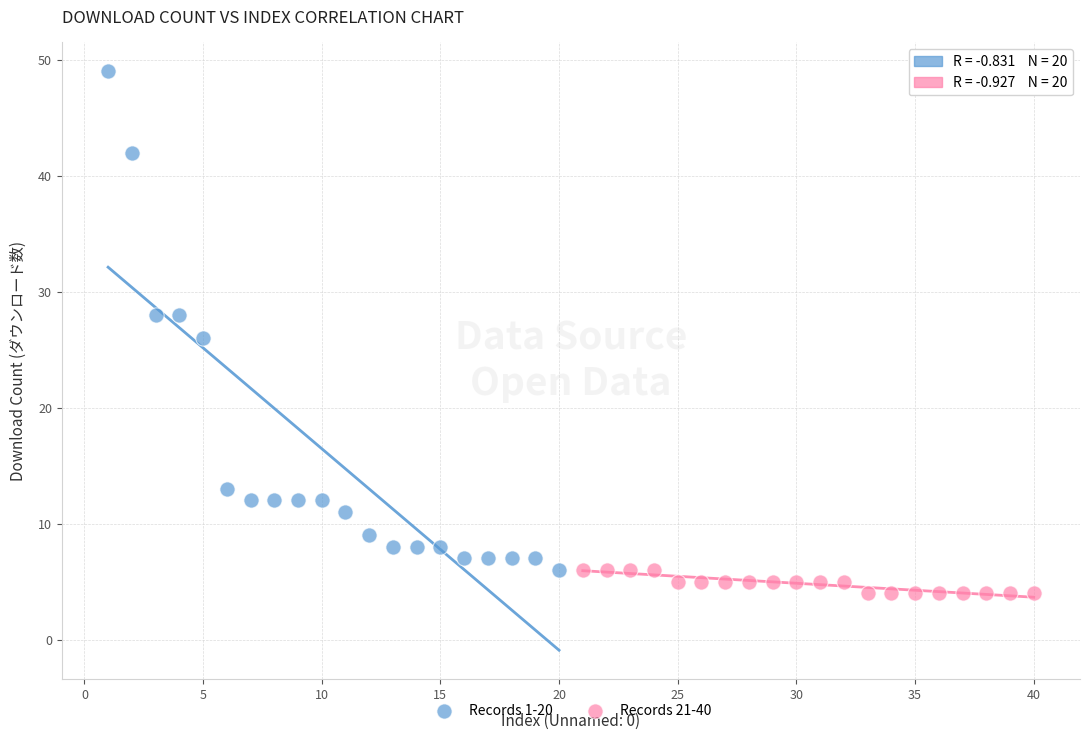

Which series has the largest Y range (max minus min)?

Records 1-20